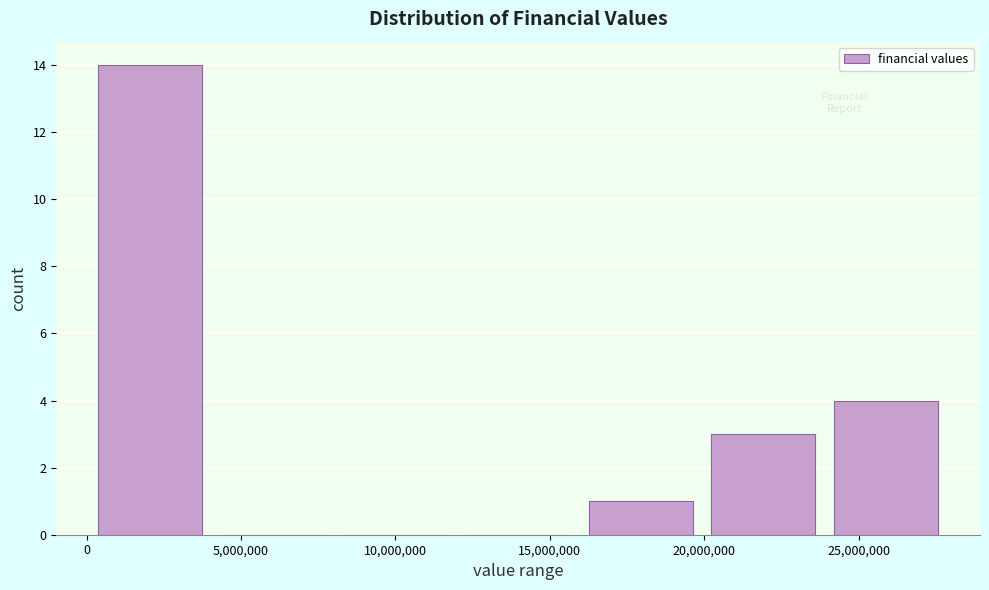

Over which range of the x-axis is the bar tallest?

0 to 4000000